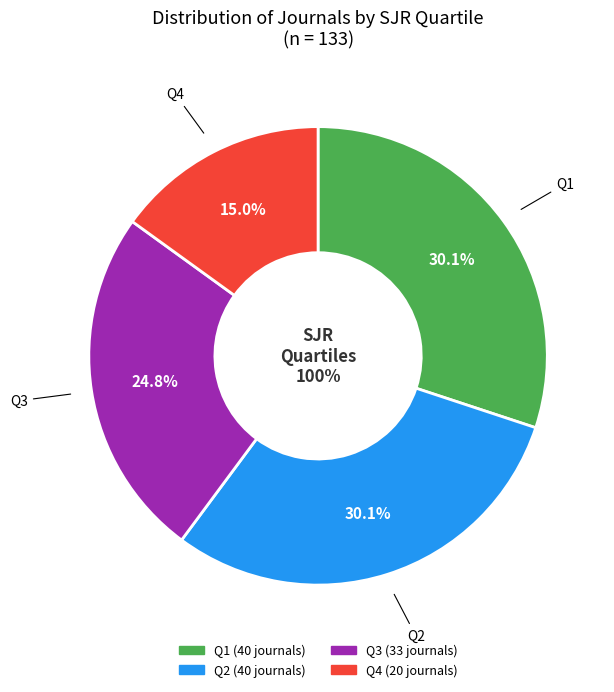

Which category has the biggest portion of the pie?

Q1